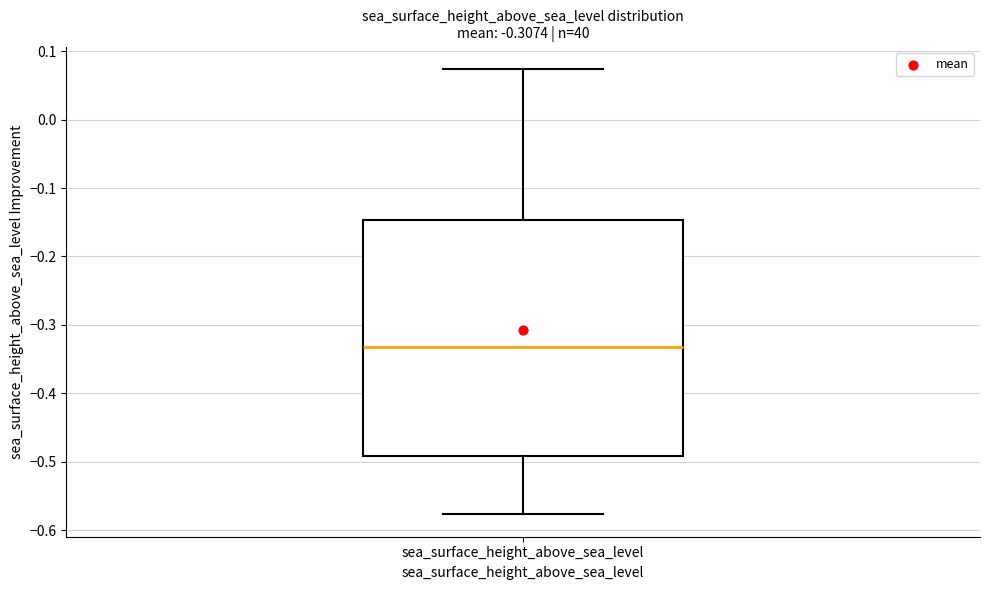

Transcribe this box plot: give where the median line is, the range the box spans, and where the two whiskers end, as read against the y-axis. The values are not printed on the chart, so give them approximately, as read against the axis.

median -0.33, box -0.49 to -0.15, whiskers -0.58 to 0.07